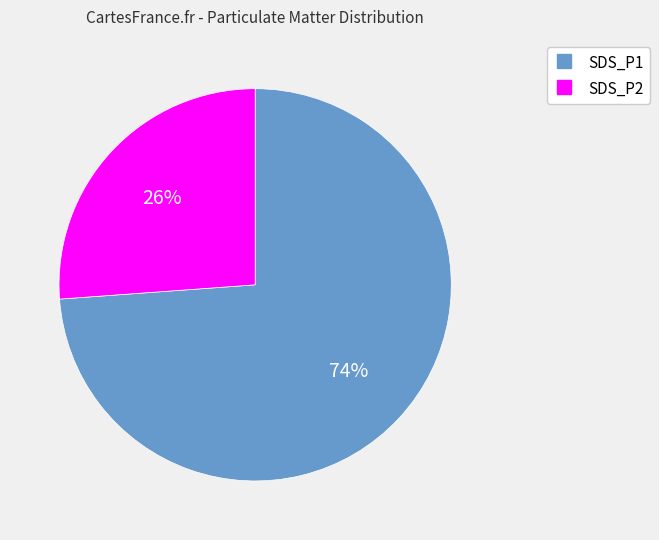

To the nearest percent, what is the combined percentage of SDS_P2 and SDS_P1?

100%